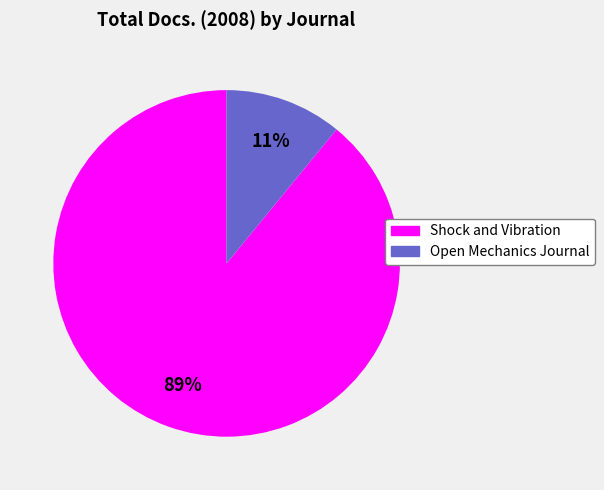

Rank the categories by value from highest to lowest.

Shock and Vibration, Open Mechanics Journal